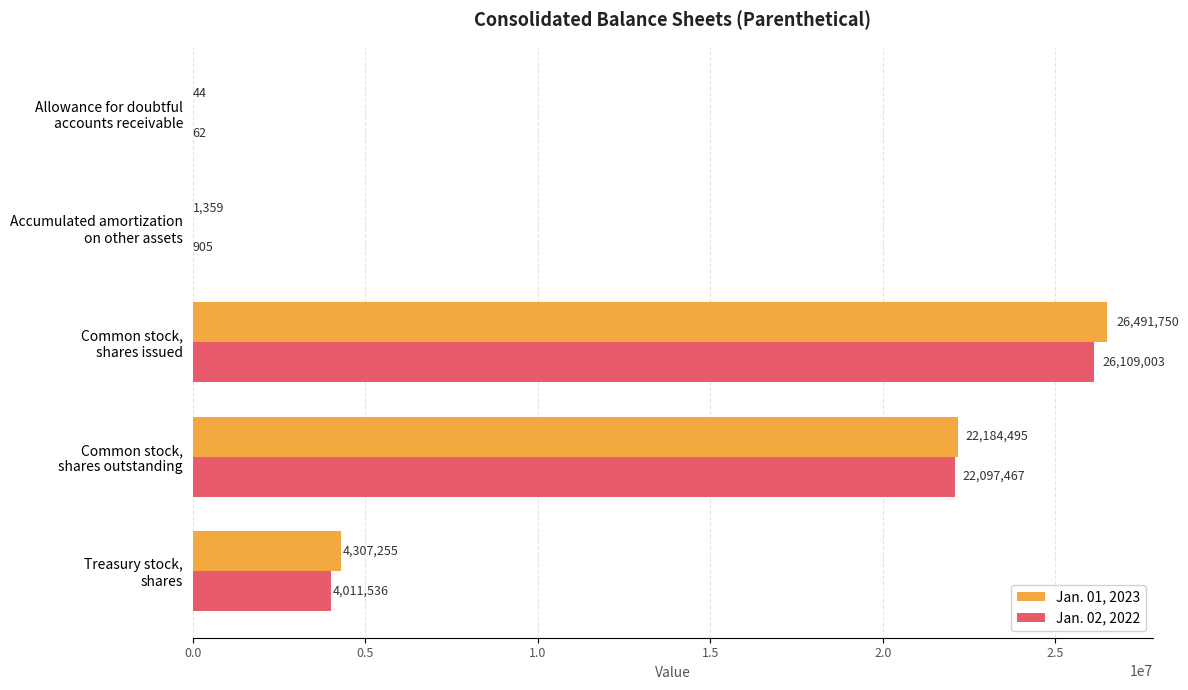

Where is Jan. 01, 2023 nearest to the value 13245897?

Common stock,
shares outstanding